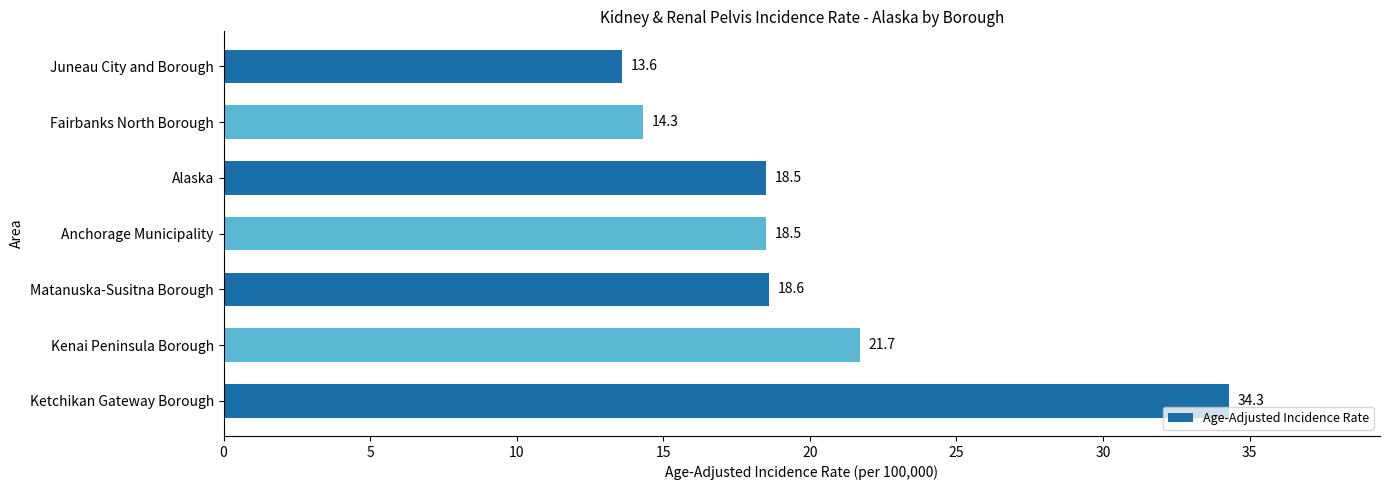

Which label corresponds to the smallest value in the chart?

Juneau City and Borough